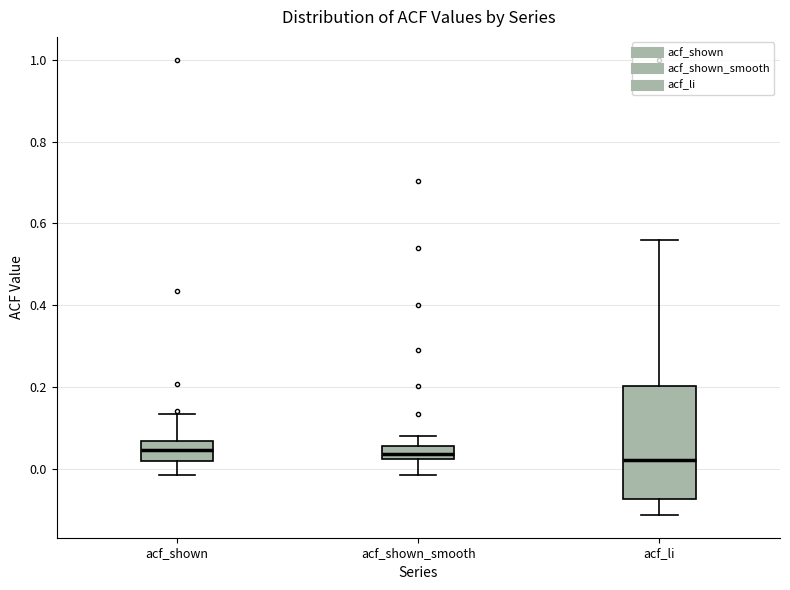

Reading left to right, read every box against the y-axis: the position of its median line, the range the box covers, and the ends of its whiskers. The values are not printed on the chart, so give them approximately, as read against the axis.

acf_shown: median 0.04, box 0.02 to 0.06, whiskers -0.02 to 0.14
acf_shown_smooth: median 0.04, box 0.02 to 0.06, whiskers -0.02 to 0.08
acf_li: median 0.02, box -0.08 to 0.20, whiskers -0.12 to 0.56